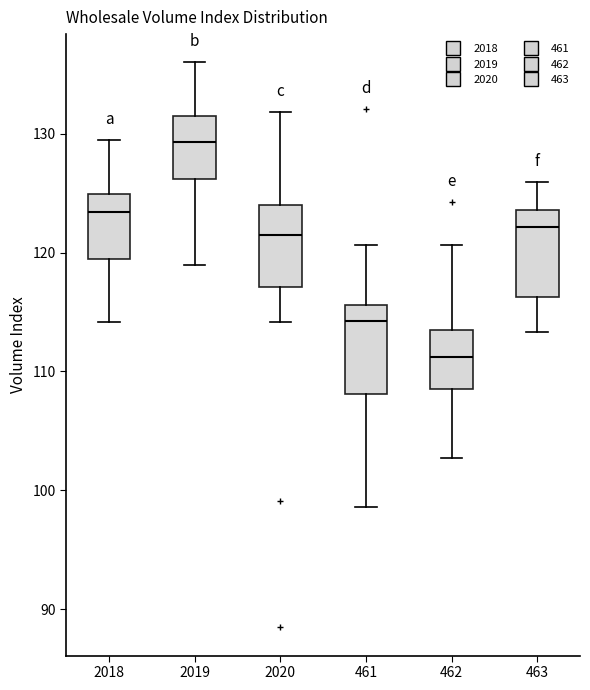

Where is the lower edge of the box at x = 462 on the y-axis? The values are not printed on the chart, so give them approximately, as read against the axis.

109